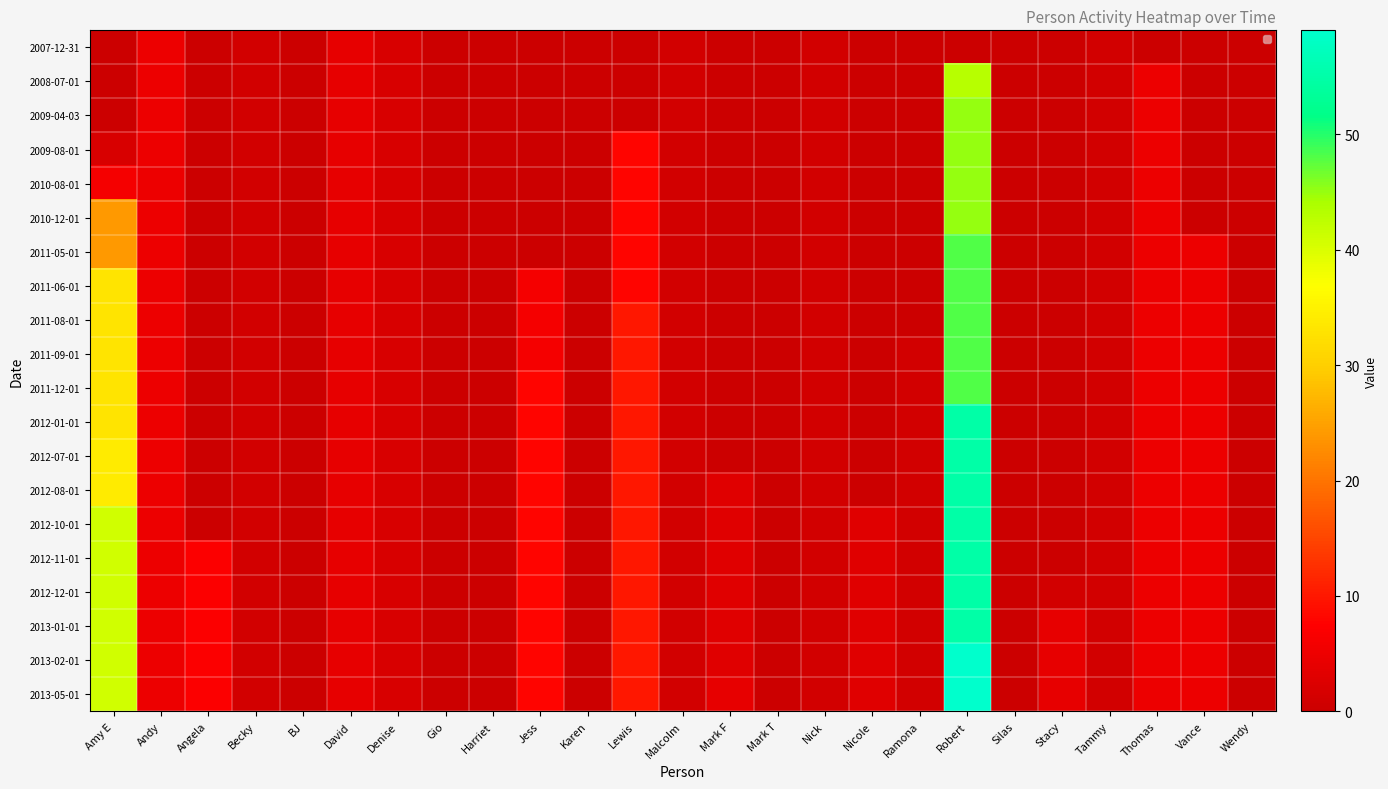

What is the average value of the 2011-08-01 series?

5